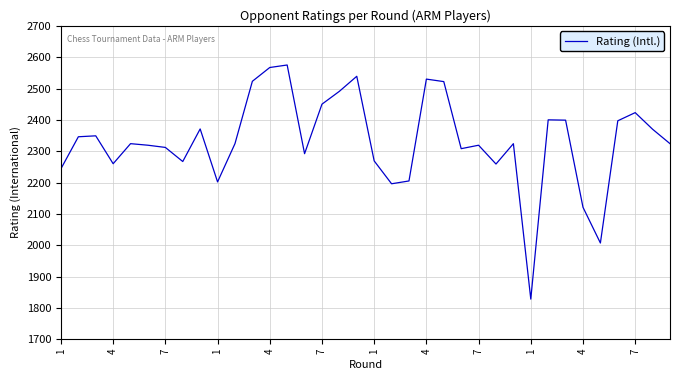

What is the minimum value shown in the chart?

1828